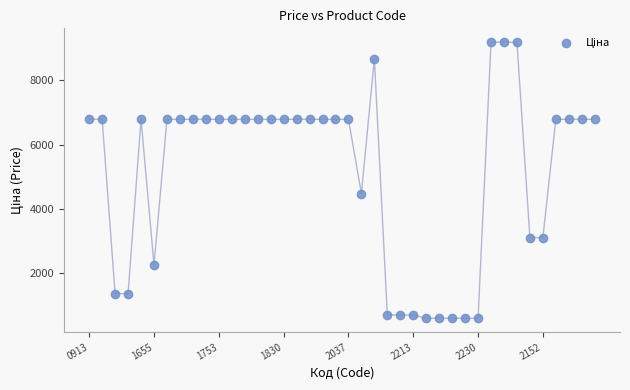

What is the range of Y values (max minus min)?

8618.2